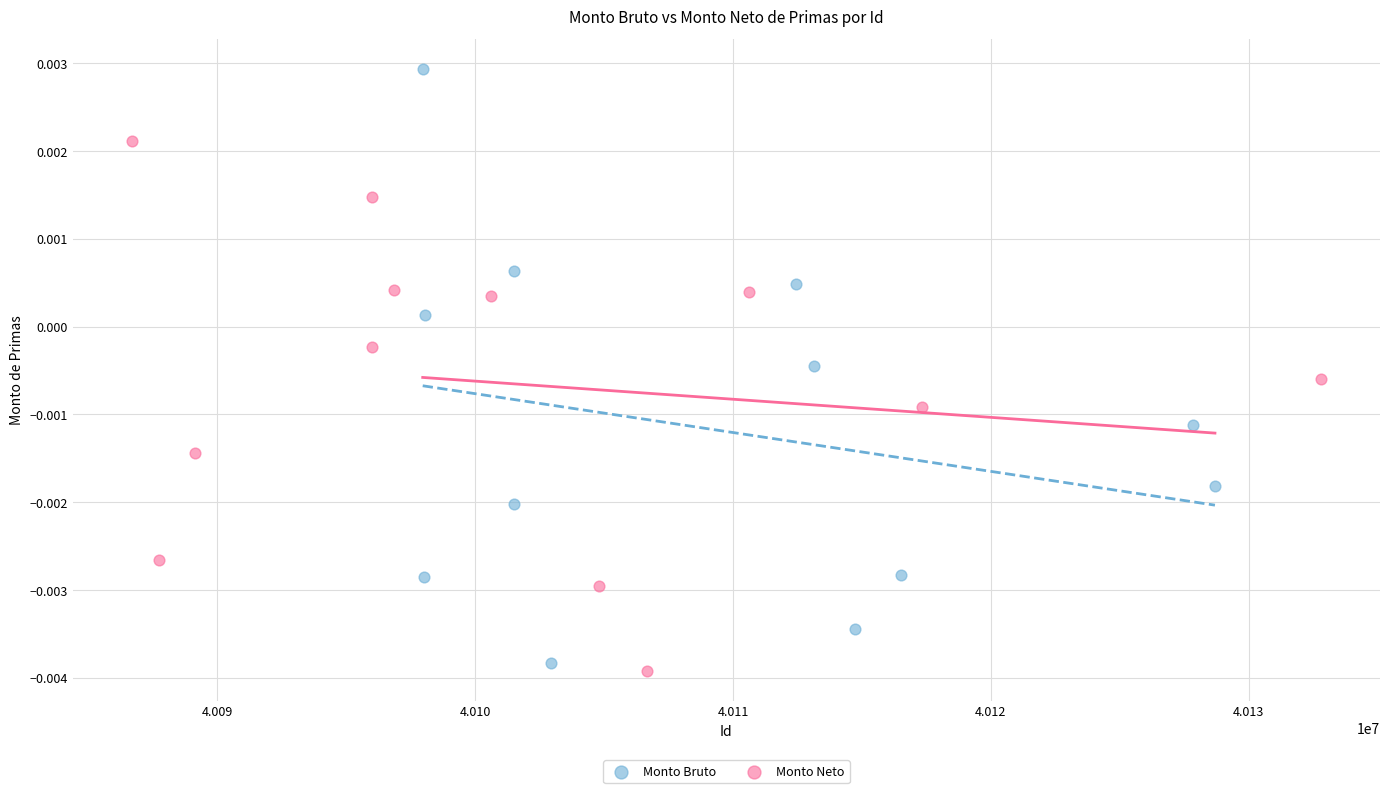

Which series reaches the maximum Y coordinate?

Monto Bruto